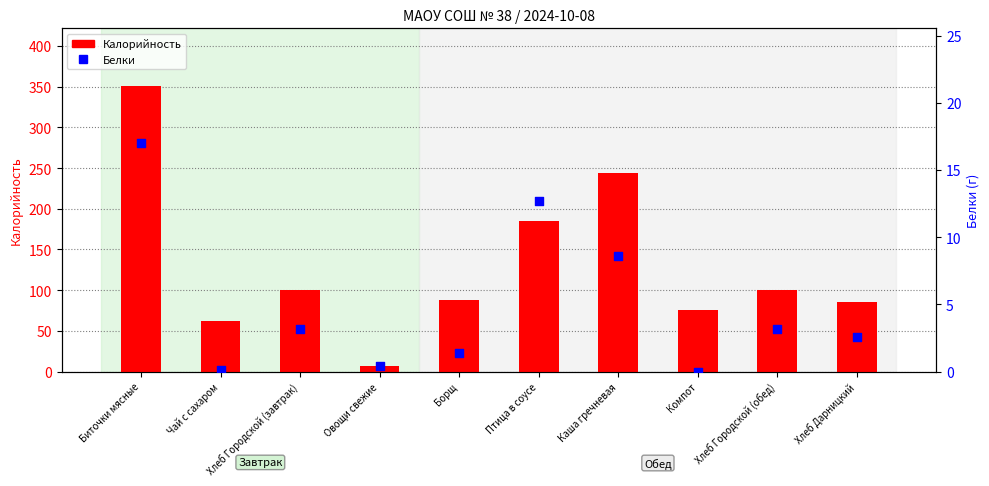

What is the total value across all series at Хлеб Городской (обед)?

103.2